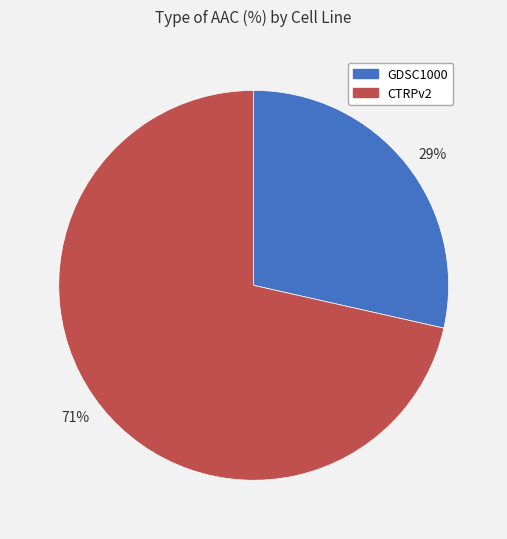

Which slice is the largest?

CTRPv2